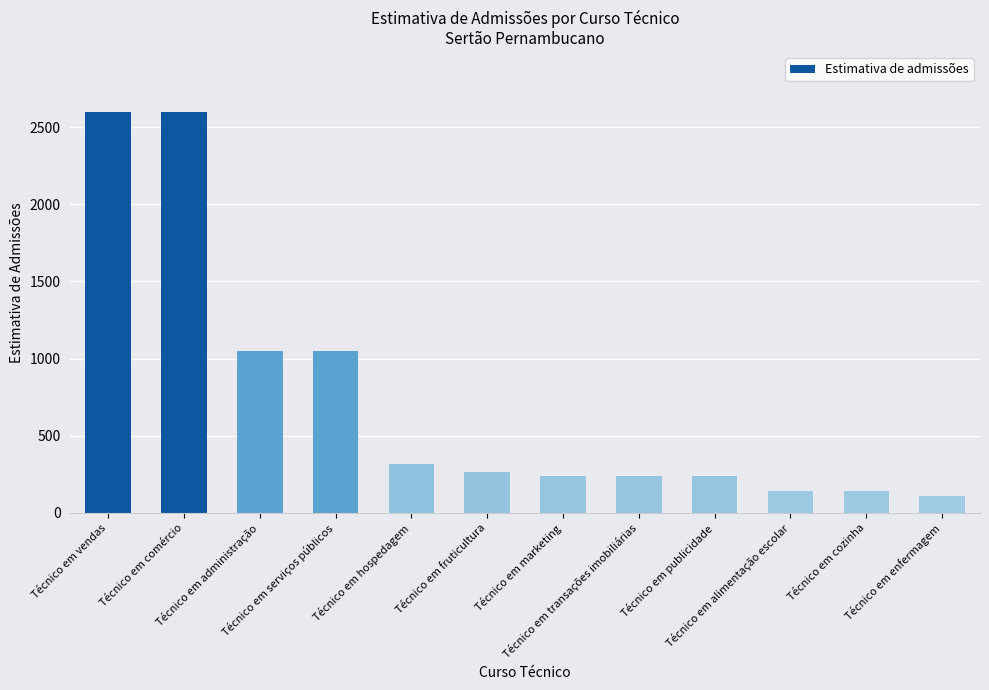

What is the label of the 5th bar from the right?

Técnico em transações imobiliárias